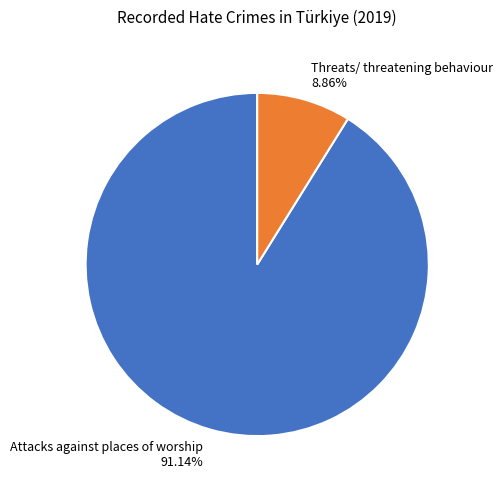

True or false: Attacks against places of worship accounts for 91% of the total.

True